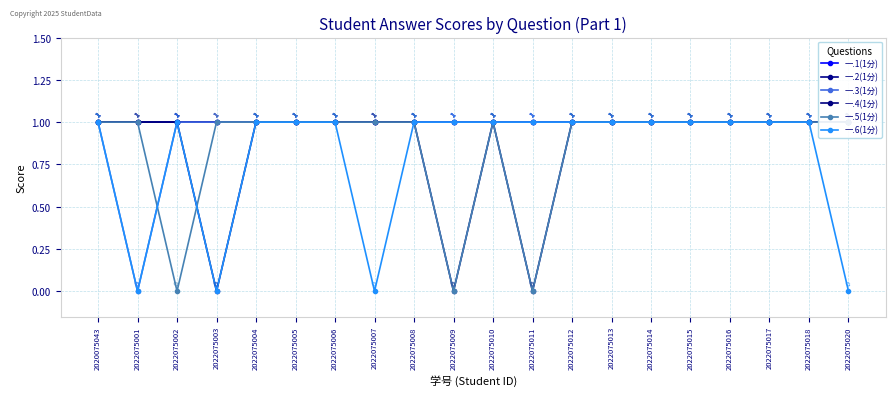

What is the maximum value for 一.1(1分)?

1